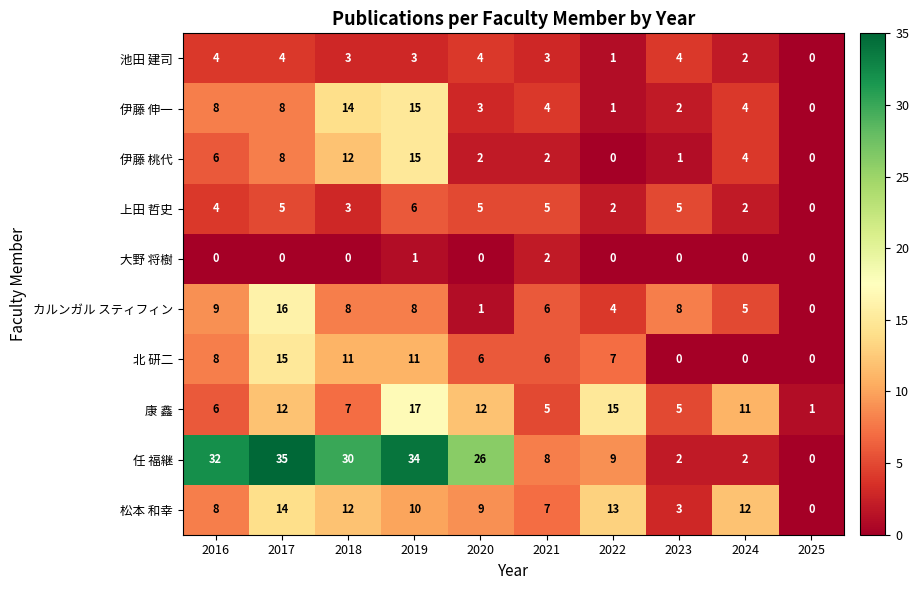

The value of 大野 将樹 at 2022 is 1. True or false?

False